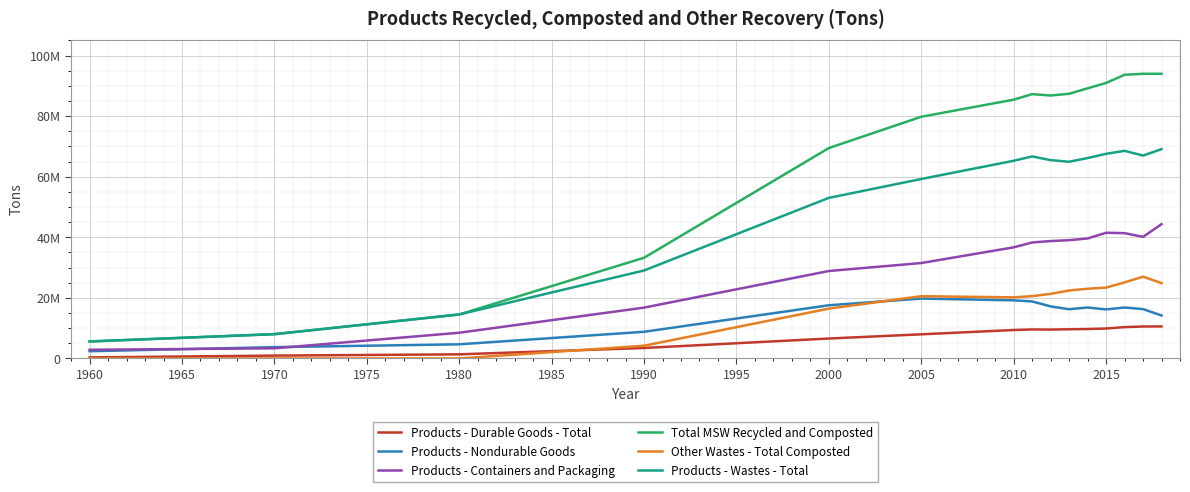

How many interior local peaks does the Products - Wastes - Total series have?

2